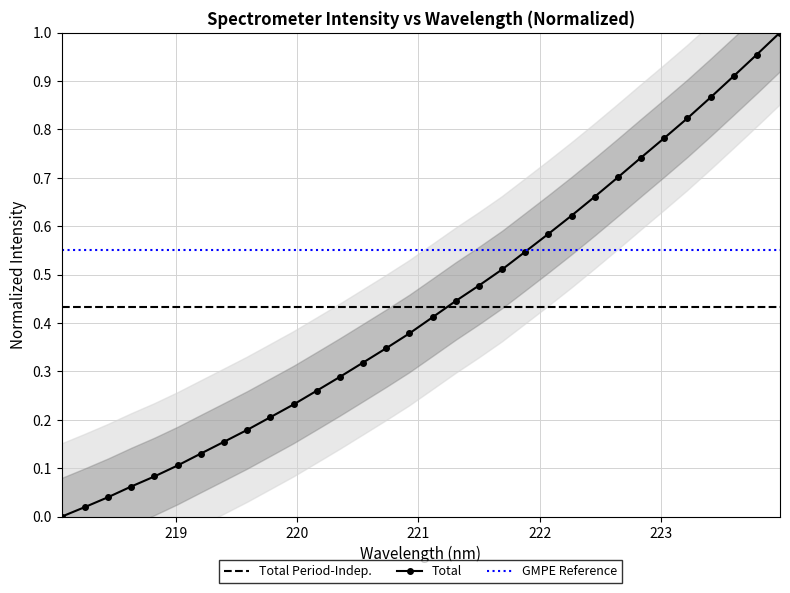

How many data points does each series have?

32